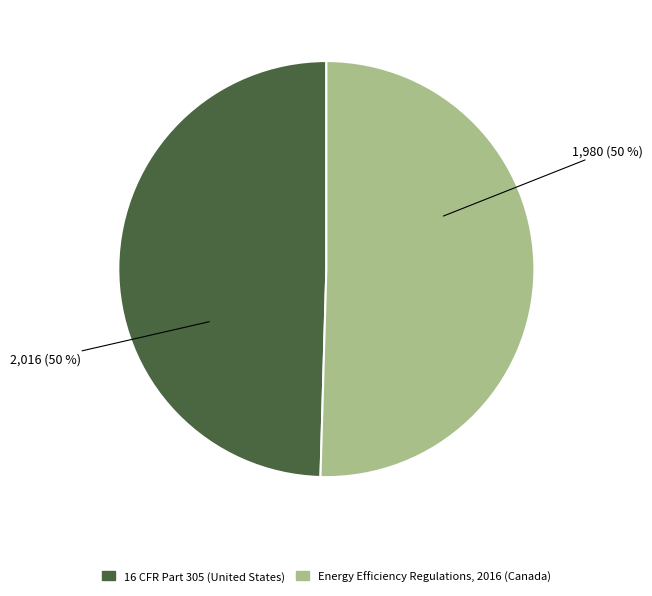

To the nearest percent, what portion does Energy Efficiency Regulations, 2016 (Canada) represent?

50%